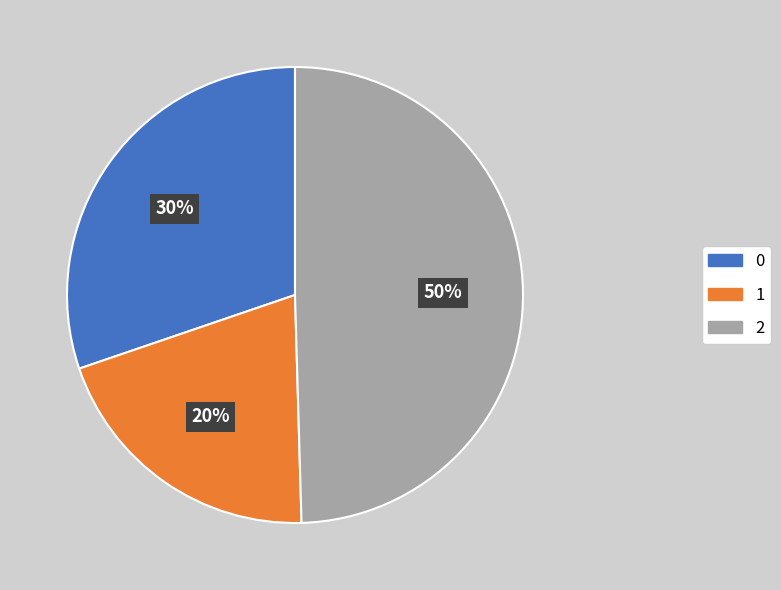

Combined, do 0 and 2 account for over 50%?

Yes